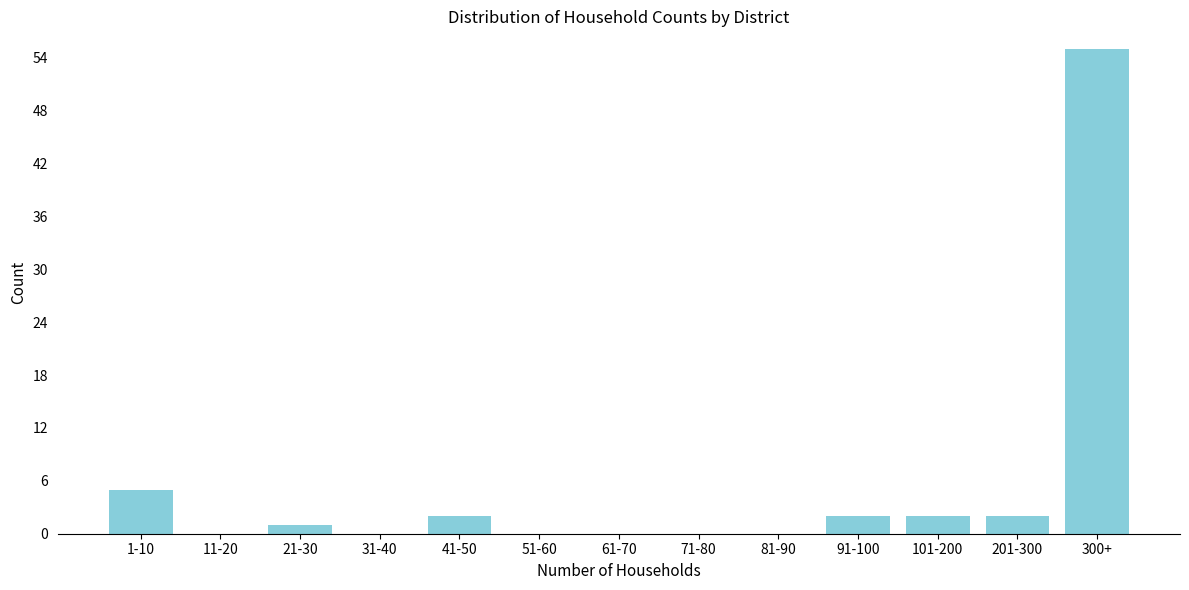

Reading right to left, transcribe all the data shown in this chart.

300+=55	201-300=2	101-200=2	91-100=2	81-90=0	71-80=0	61-70=0	51-60=0	41-50=2	31-40=0	21-30=1	11-20=0	1-10=5